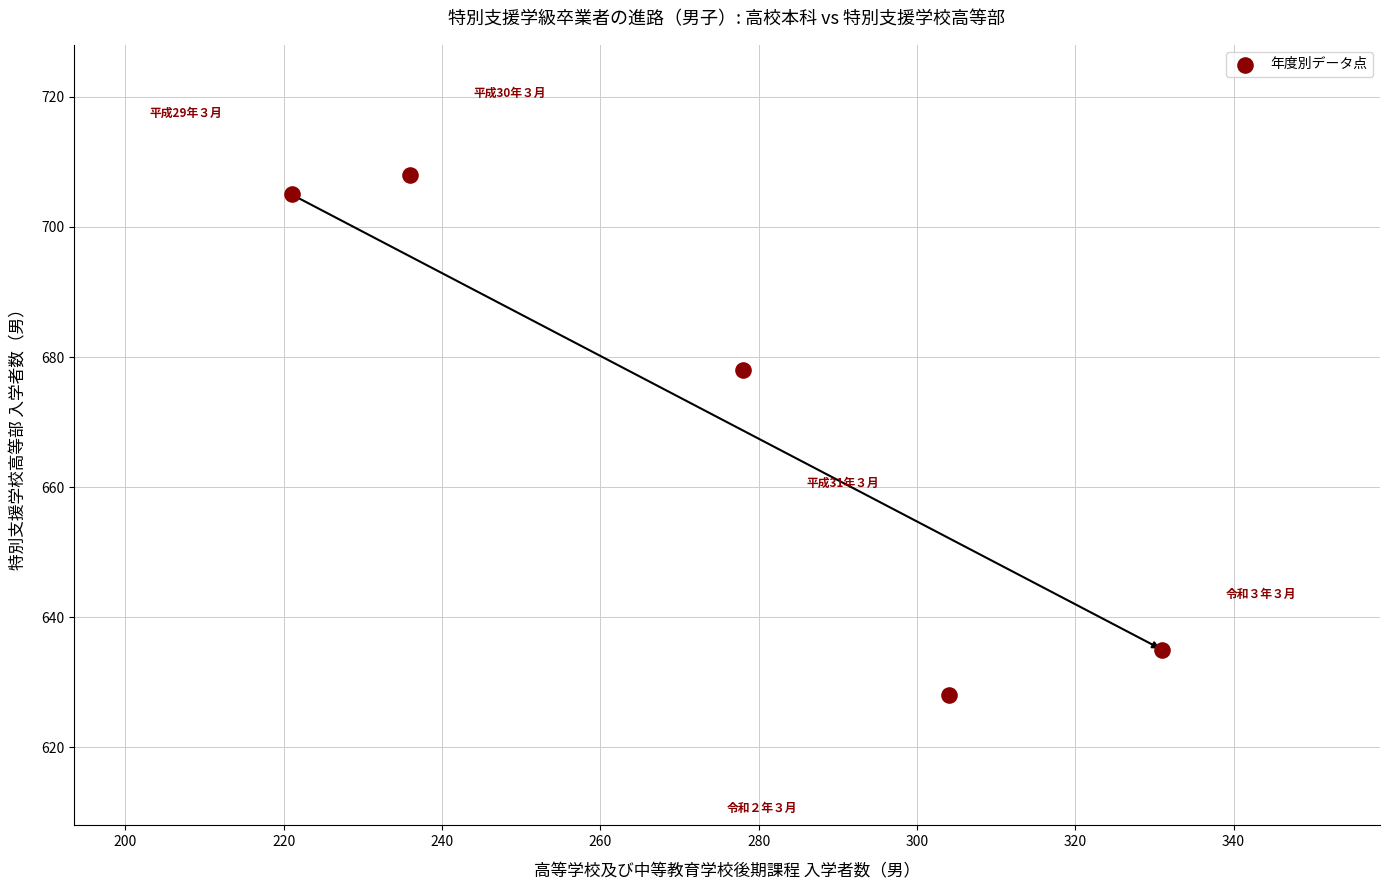

What is the average Y value?

671